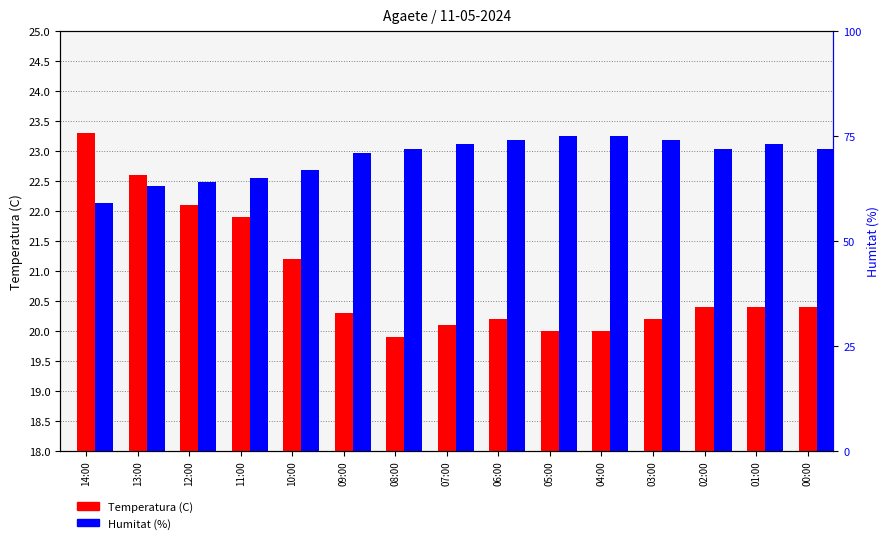

How many distinct data groups are displayed?

2